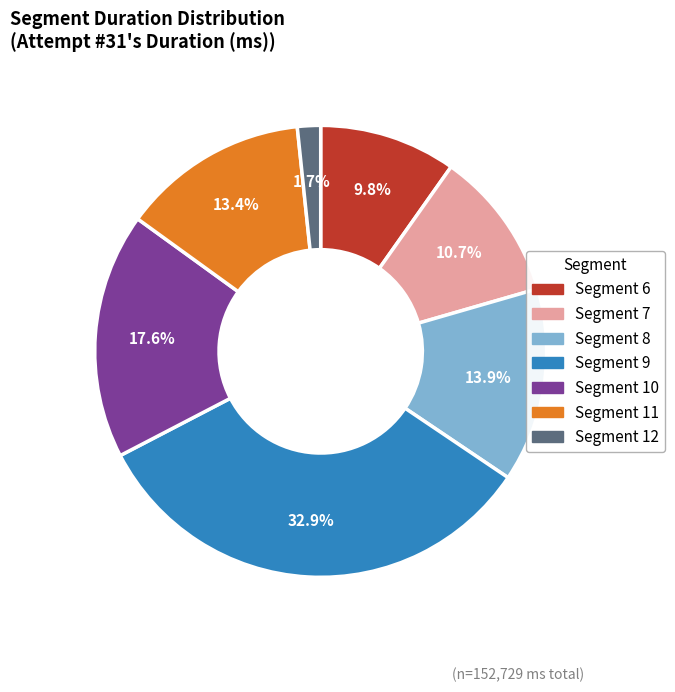

Is there any slice that represents more than half of the pie?

No